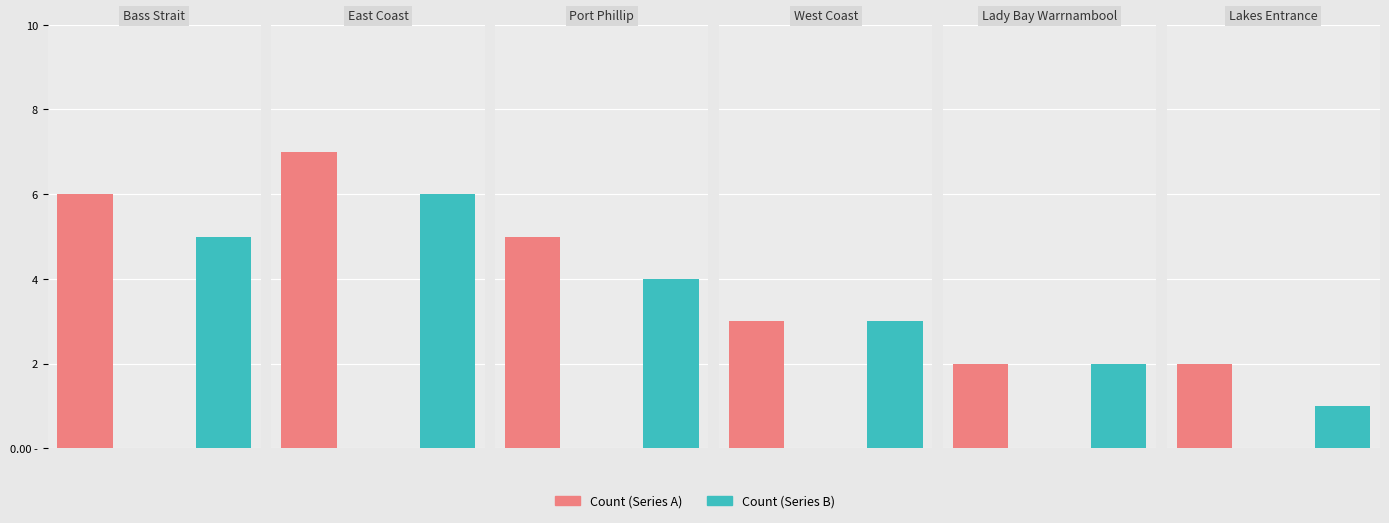

Reading left to right, what are all the values shown in this chart?

Count (Series A): Bass Strait=6	East Coast=7	Port Phillip=5	West Coast=3	Lady Bay Warrnambool=2	Lakes Entrance=2
Count (Series B): Bass Strait=5	East Coast=6	Port Phillip=4	West Coast=3	Lady Bay Warrnambool=2	Lakes Entrance=1